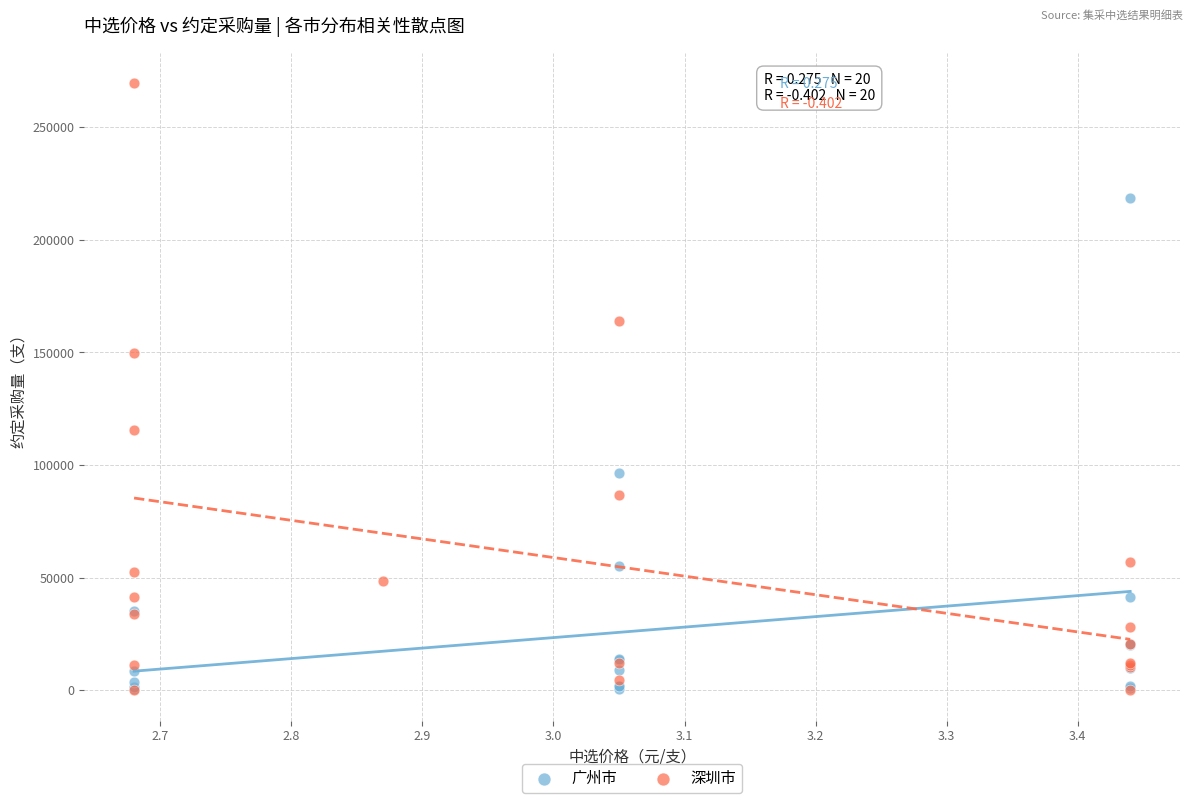

Which series reaches the maximum Y coordinate?

深圳市